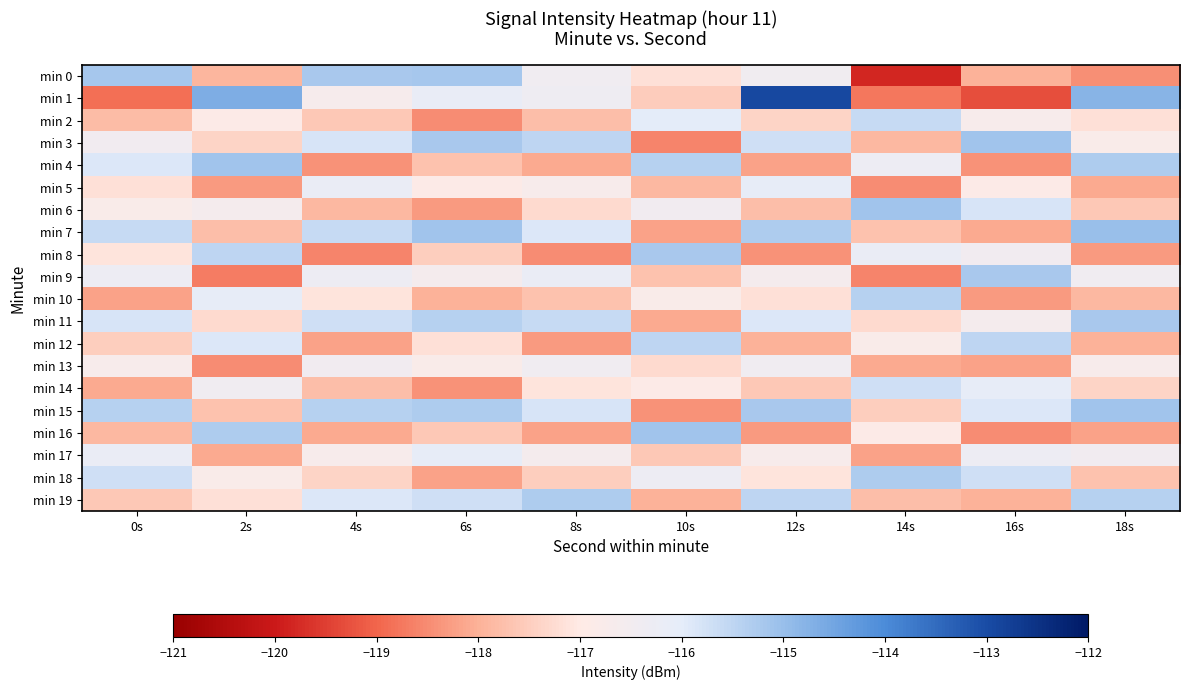

Reading left to right, extract all data points from this chart.

min 0: 0s=-115.2	2s=-117.9	4s=-115.2	6s=-115.2	8s=-116.4	10s=-117.2	12s=-116.4	14s=-119.8	16s=-118.0	18s=-118.4
min 1: 0s=-118.9	2s=-114.7	4s=-116.7	6s=-116.2	8s=-116.3	10s=-117.5	12s=-112.9	14s=-118.8	16s=-119.3	18s=-114.8
min 2: 0s=-117.8	2s=-116.9	4s=-117.6	6s=-118.5	8s=-117.8	10s=-116.0	12s=-117.4	14s=-115.6	16s=-116.7	18s=-117.2
min 3: 0s=-116.5	2s=-117.4	4s=-115.8	6s=-115.2	8s=-115.5	10s=-118.6	12s=-115.7	14s=-117.9	16s=-115.1	18s=-116.8
min 4: 0s=-115.9	2s=-115.1	4s=-118.4	6s=-117.7	8s=-118.1	10s=-115.4	12s=-118.2	14s=-116.3	16s=-118.4	18s=-115.3
min 5: 0s=-117.2	2s=-118.3	4s=-116.2	6s=-116.9	8s=-116.7	10s=-117.9	12s=-116.1	14s=-118.5	16s=-116.9	18s=-118.1
min 6: 0s=-116.8	2s=-116.6	4s=-117.9	6s=-118.3	8s=-117.3	10s=-116.5	12s=-117.8	14s=-115.1	16s=-115.8	18s=-117.6
min 7: 0s=-115.6	2s=-117.8	4s=-115.6	6s=-115.1	8s=-115.9	10s=-118.2	12s=-115.3	14s=-117.7	16s=-118.1	18s=-115.0
min 8: 0s=-117.1	2s=-115.5	4s=-118.6	6s=-117.5	8s=-118.5	10s=-115.2	12s=-118.4	14s=-116.2	16s=-116.5	18s=-118.3
min 9: 0s=-116.3	2s=-118.7	4s=-116.3	6s=-116.6	8s=-116.2	10s=-117.7	12s=-116.6	14s=-118.6	16s=-115.2	18s=-116.4
min 10: 0s=-118.2	2s=-116.1	4s=-117.1	6s=-118.0	8s=-117.7	10s=-116.8	12s=-117.2	14s=-115.4	16s=-118.3	18s=-117.9
min 11: 0s=-115.8	2s=-117.3	4s=-115.7	6s=-115.4	8s=-115.6	10s=-118.1	12s=-115.9	14s=-117.3	16s=-116.6	18s=-115.2
min 12: 0s=-117.5	2s=-115.9	4s=-118.2	6s=-117.2	8s=-118.3	10s=-115.5	12s=-118.0	14s=-116.8	16s=-115.5	18s=-118.0
min 13: 0s=-116.7	2s=-118.5	4s=-116.5	6s=-116.8	8s=-116.4	10s=-117.3	12s=-116.4	14s=-118.1	16s=-118.2	18s=-116.7
min 14: 0s=-118.1	2s=-116.4	4s=-117.8	6s=-118.4	8s=-117.1	10s=-116.9	12s=-117.6	14s=-115.7	16s=-116.1	18s=-117.4
min 15: 0s=-115.4	2s=-117.7	4s=-115.4	6s=-115.3	8s=-115.8	10s=-118.4	12s=-115.2	14s=-117.5	16s=-115.9	18s=-115.1
min 16: 0s=-117.9	2s=-115.3	4s=-118.1	6s=-117.6	8s=-118.2	10s=-115.1	12s=-118.3	14s=-116.9	16s=-118.5	18s=-118.2
min 17: 0s=-116.2	2s=-118.1	4s=-116.7	6s=-116.1	8s=-116.6	10s=-117.6	12s=-116.7	14s=-118.2	16s=-116.3	18s=-116.5
min 18: 0s=-115.7	2s=-116.8	4s=-117.4	6s=-118.2	8s=-117.5	10s=-116.3	12s=-117.1	14s=-115.3	16s=-115.7	18s=-117.7
min 19: 0s=-117.6	2s=-117.2	4s=-115.9	6s=-115.7	8s=-115.3	10s=-118.0	12s=-115.5	14s=-117.8	16s=-118.0	18s=-115.4